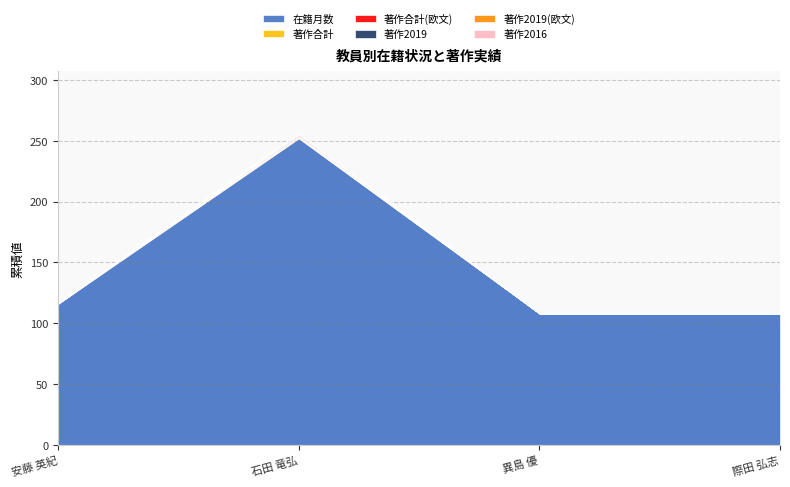

The 在籍月数 series shows 108 at 異島 優. True or false?

True